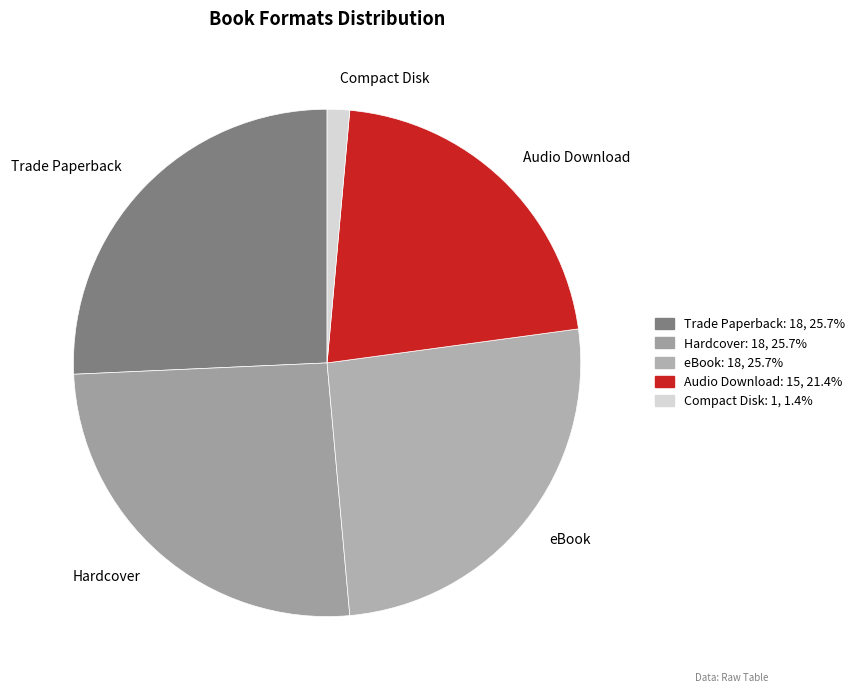

What is the smallest slice in the pie chart?

Compact Disk